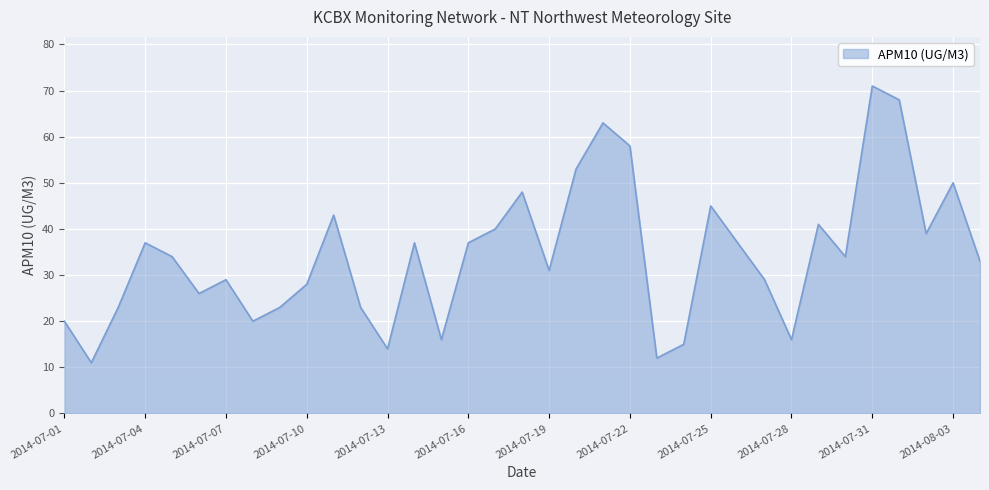

What is the greatest value displayed?

71